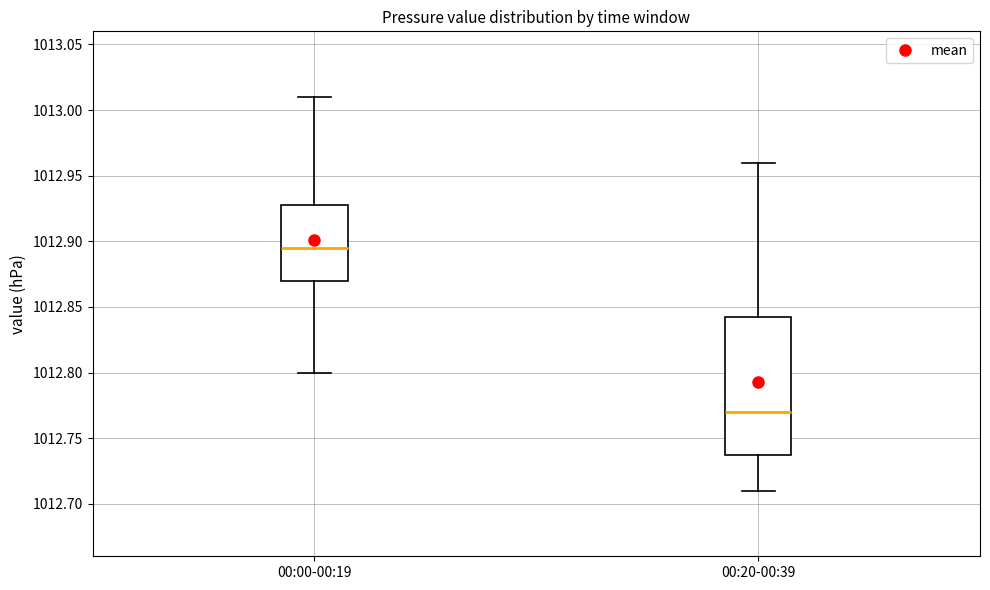

Which box's median line is the lowest?

00:20-00:39